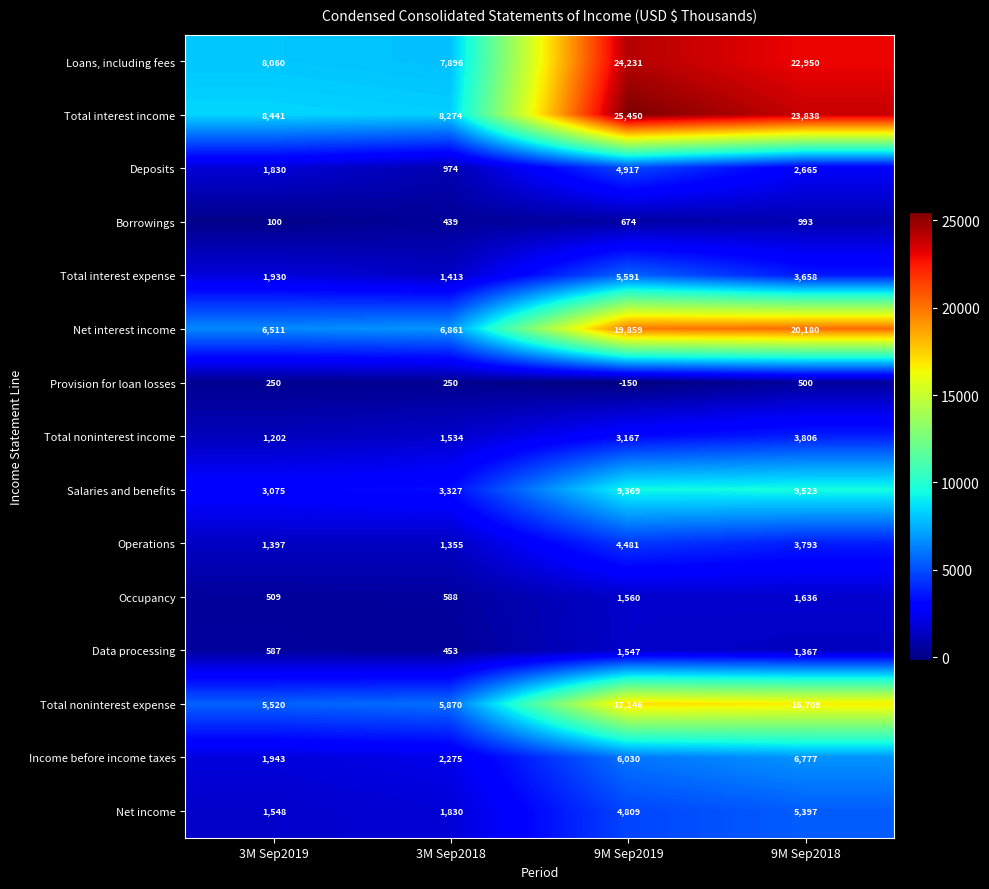

At which category is the sum across all series the highest?

9M Sep2019